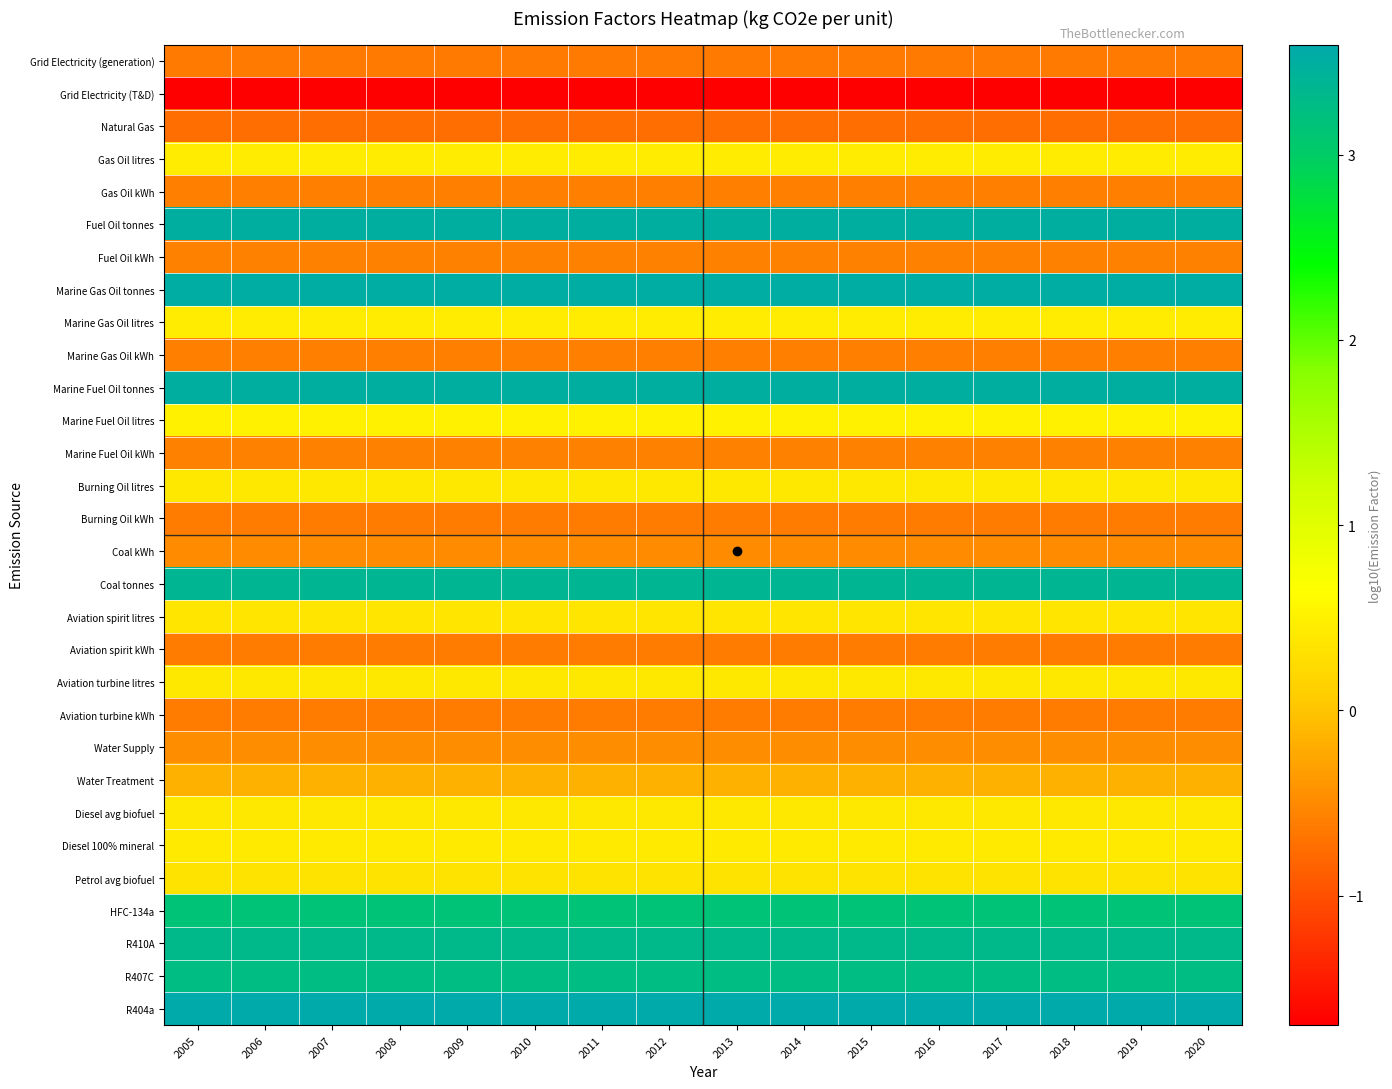

What is the greatest value displayed?

3.6